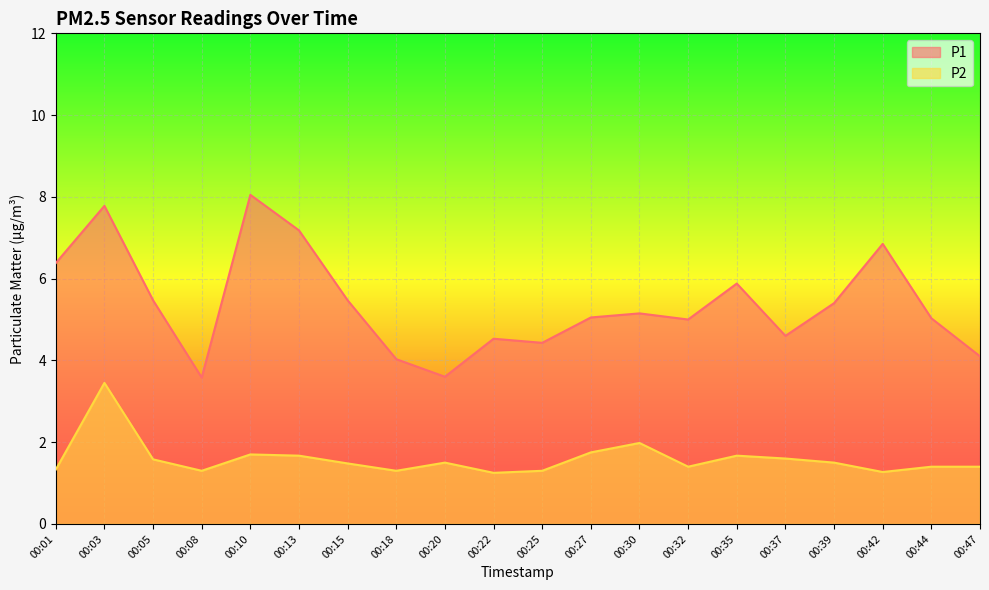

What is the difference between the highest and lowest values at 00:27?

3.3